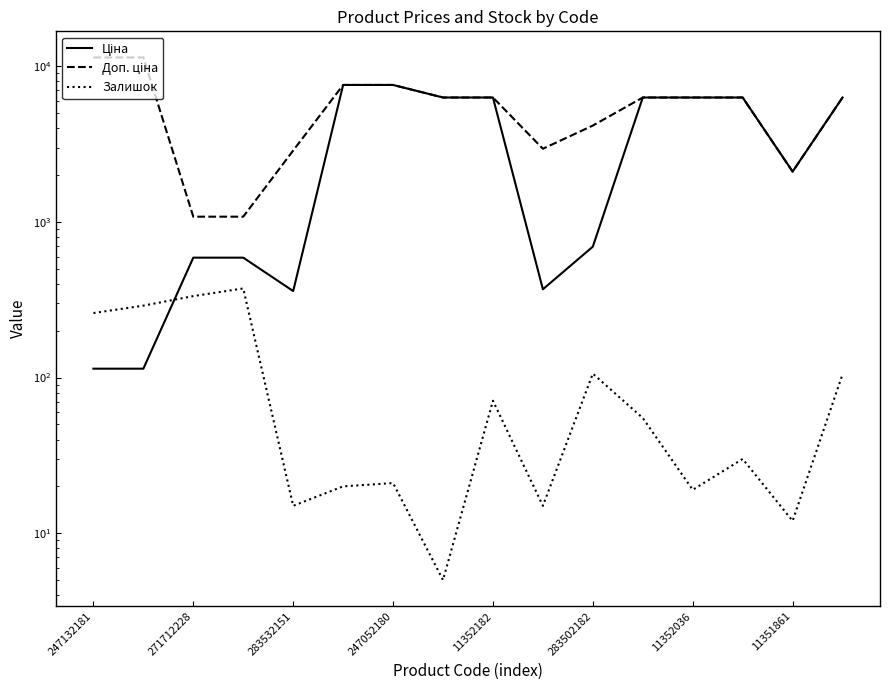

Is this an area chart (filled region under the line)?

No